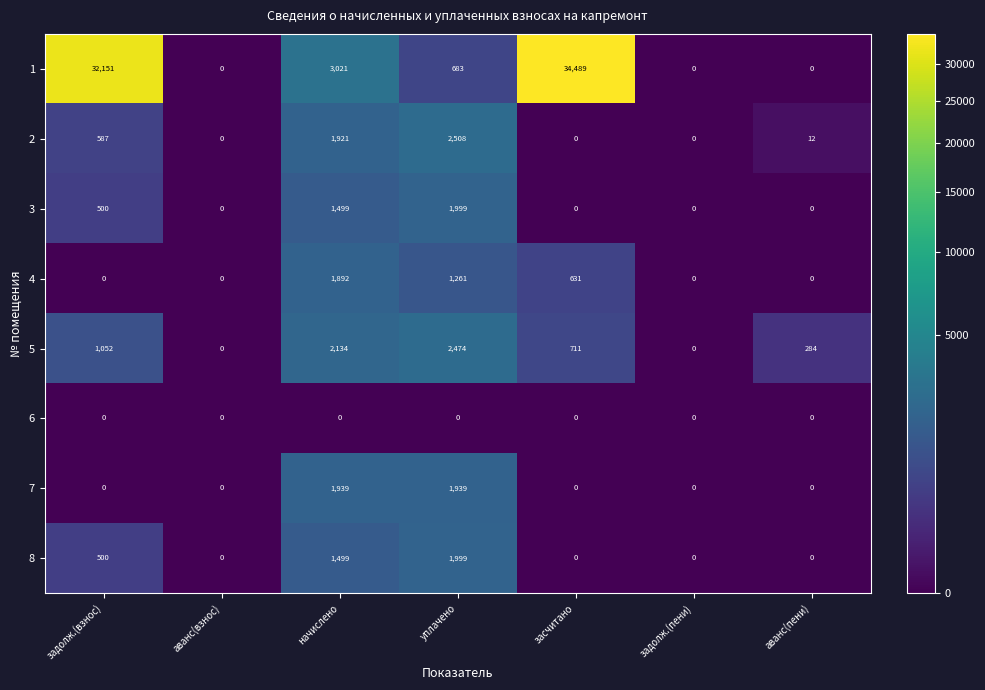

What is the difference between the 3 values at задолж.(пени) and уплачено?

1999